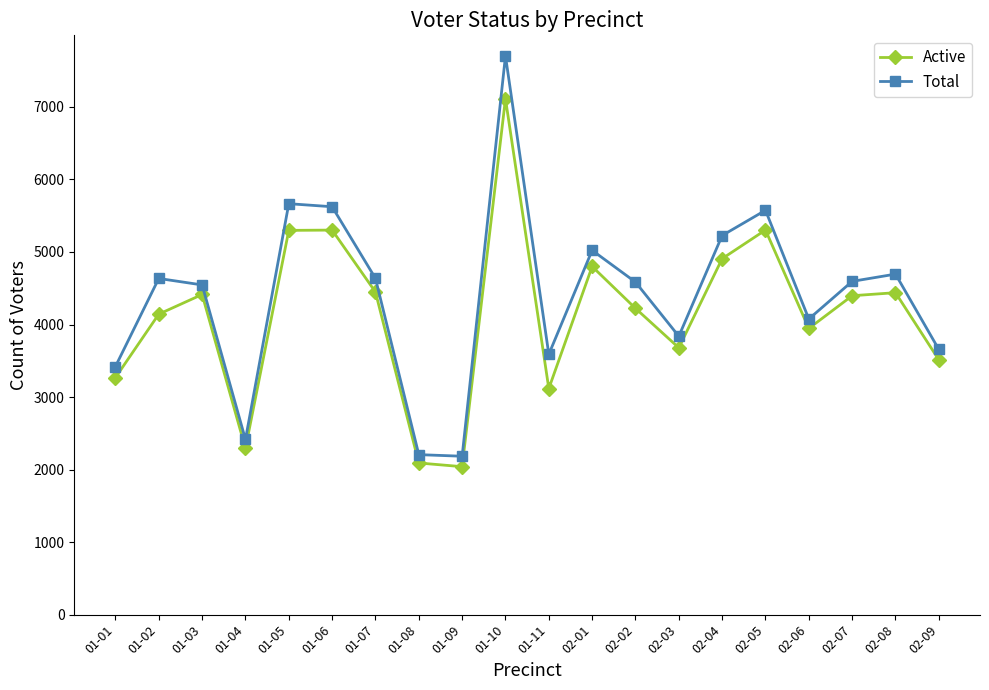

What is the highest value of the Active series?

7112